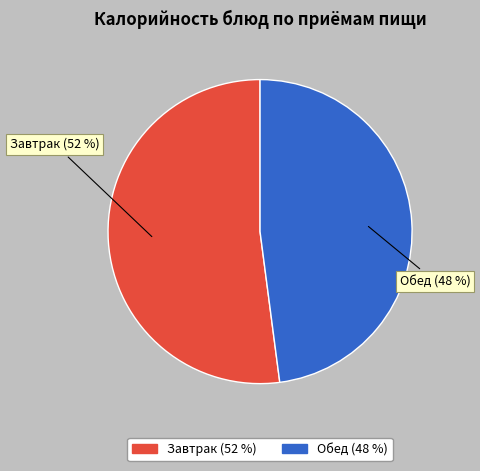

Is there a majority slice in this chart?

Yes